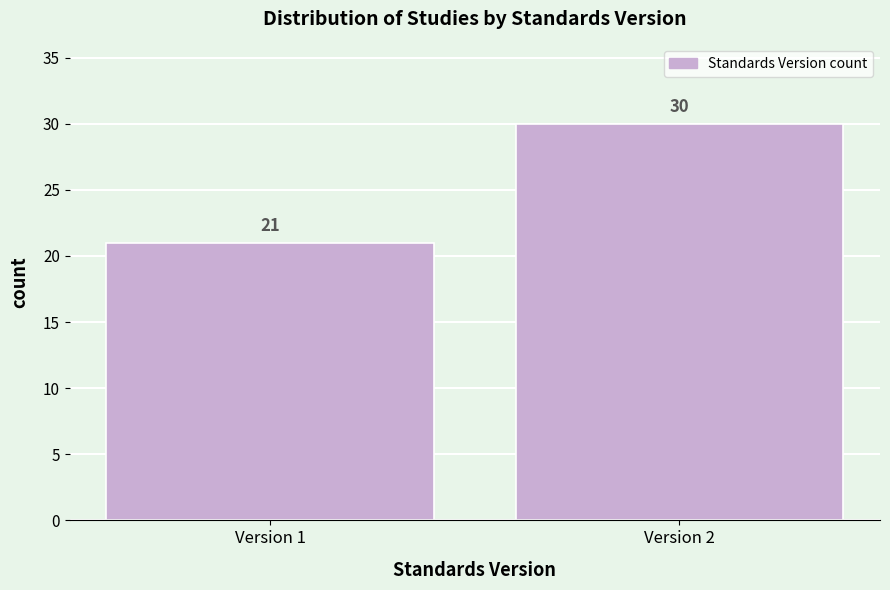

Reading left to right, transcribe all the data shown in this chart.

Version 1=21	Version 2=30